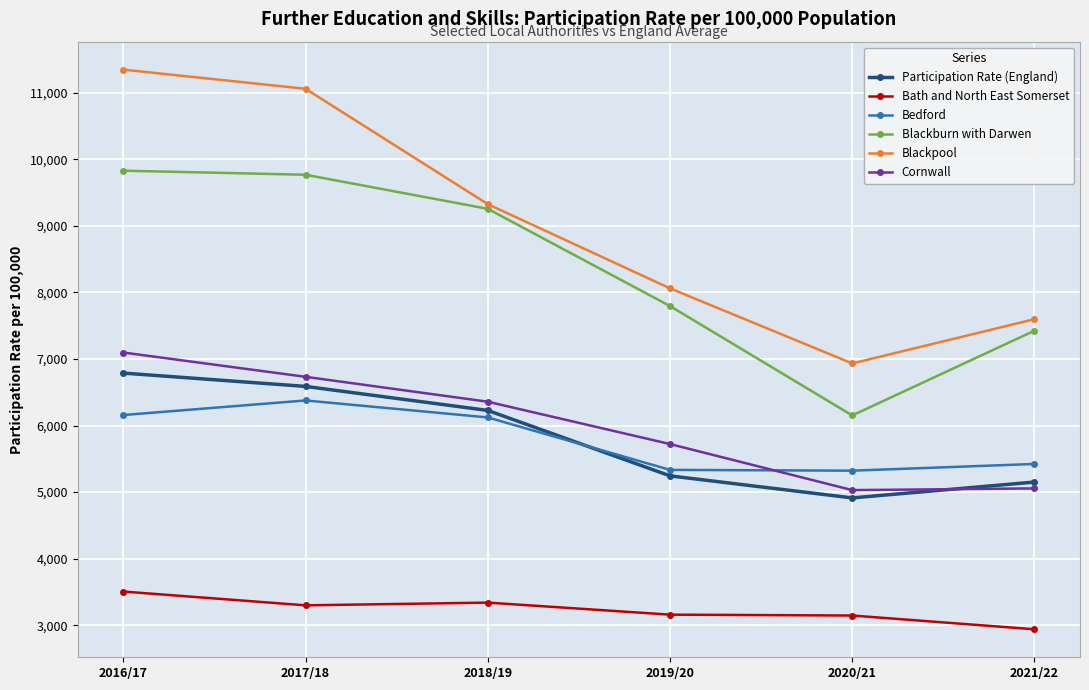

What is the label of the 2nd point from the left?

2017/18